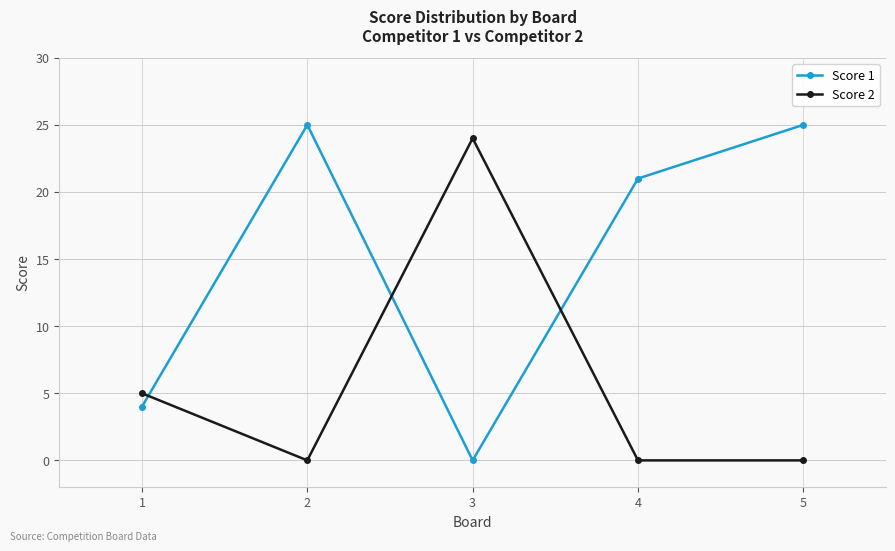

What is the total value across all series at 2?

25